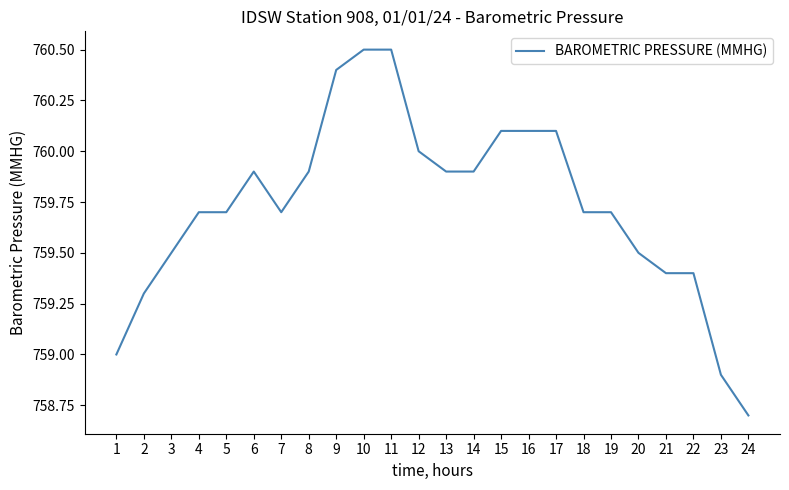

How many lines are shown in the chart?

1